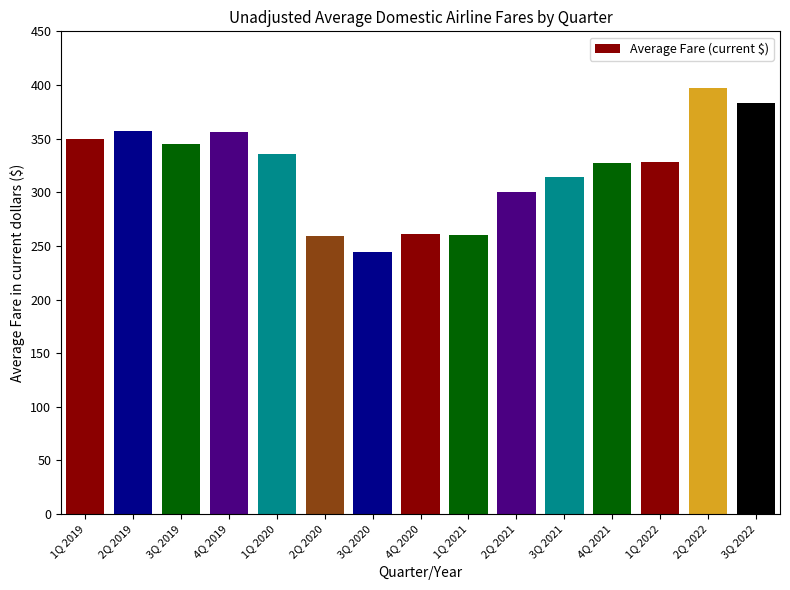

Does the chart contain any negative values?

No